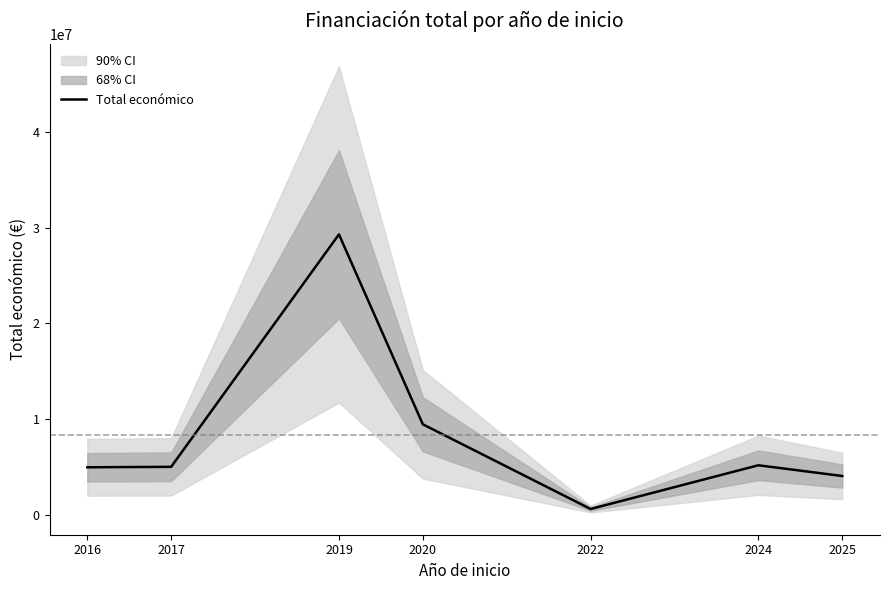

Rank the categories by value from highest to lowest.

2019, 2020, 2024, 2017, 2016, 2025, 2022